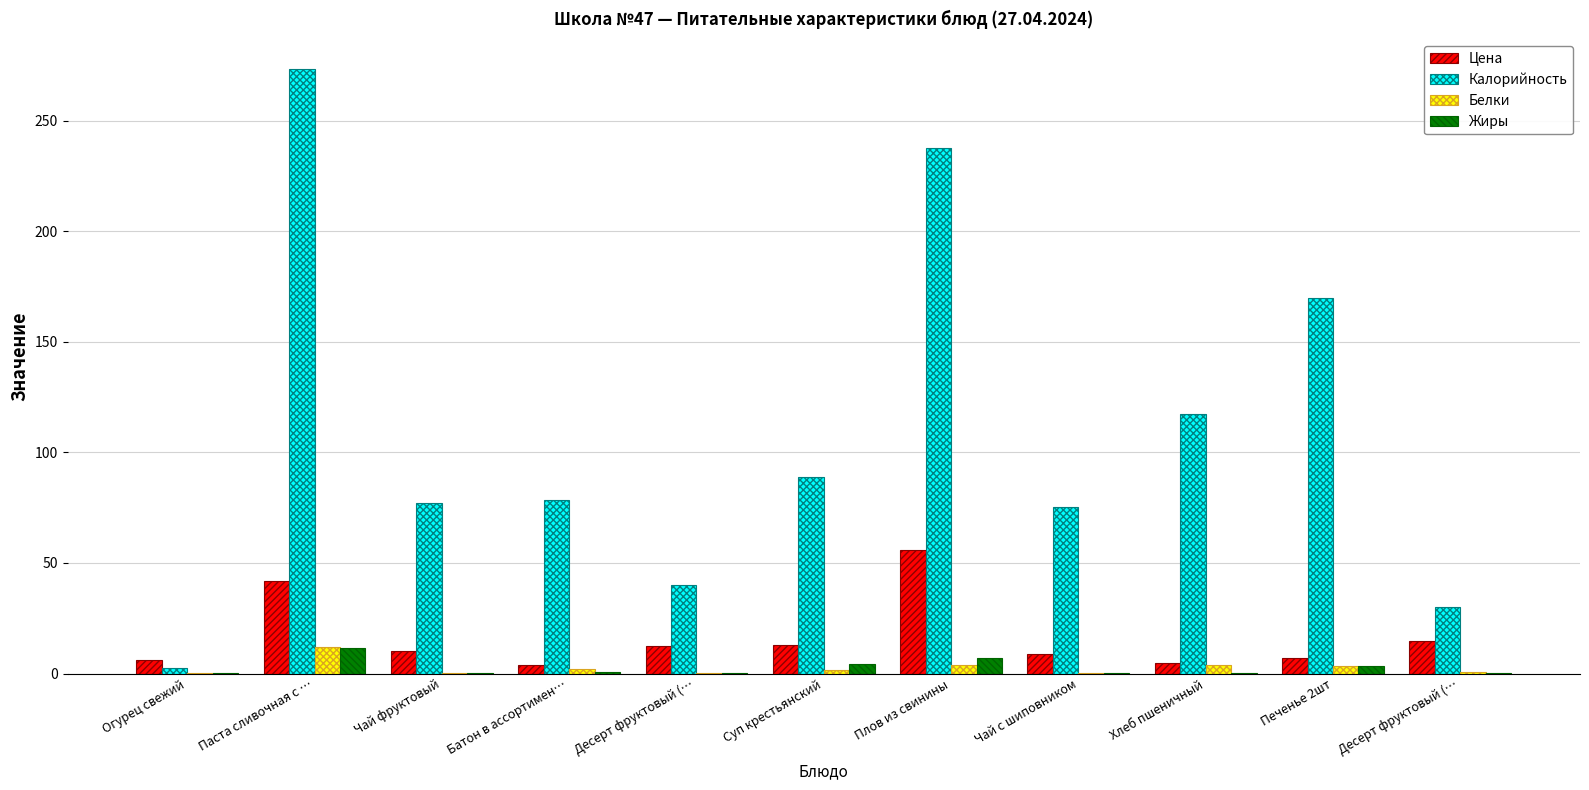

How many groups of bars are there?

11